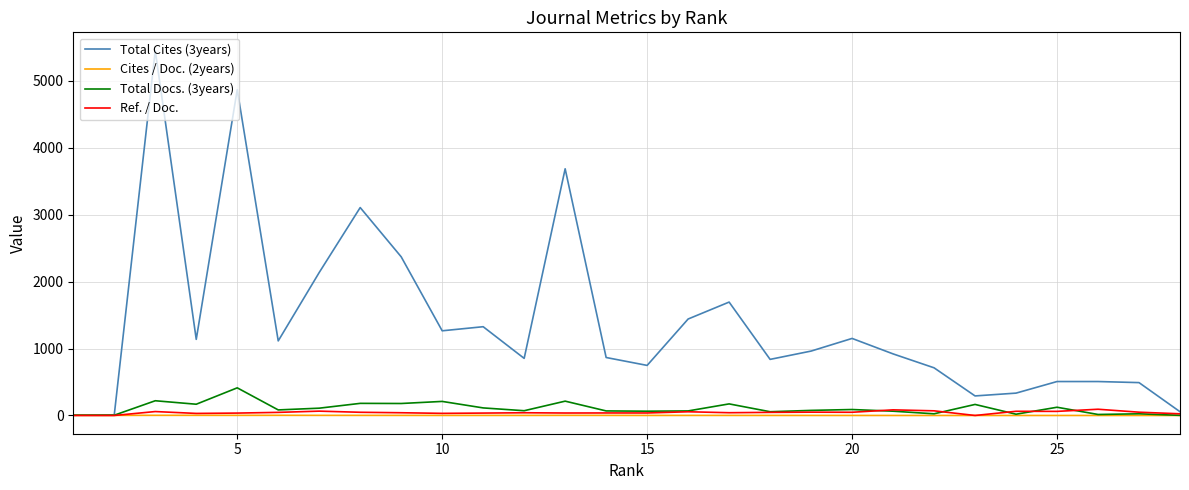

What is the maximum value shown in the chart?

5451.0